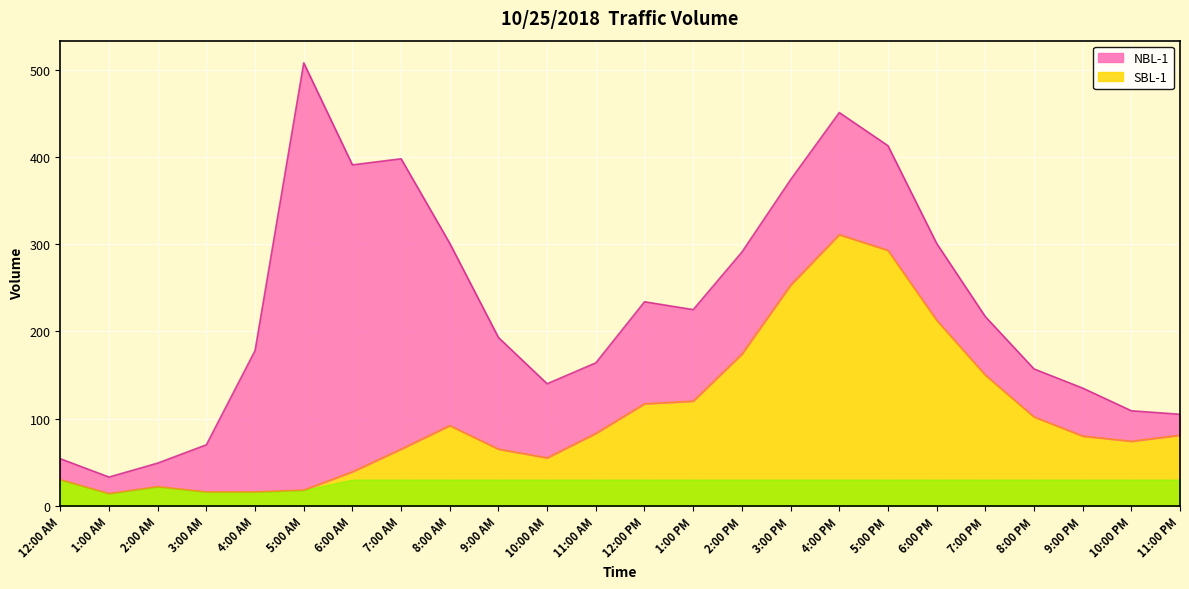

What is the smallest value displayed?

14